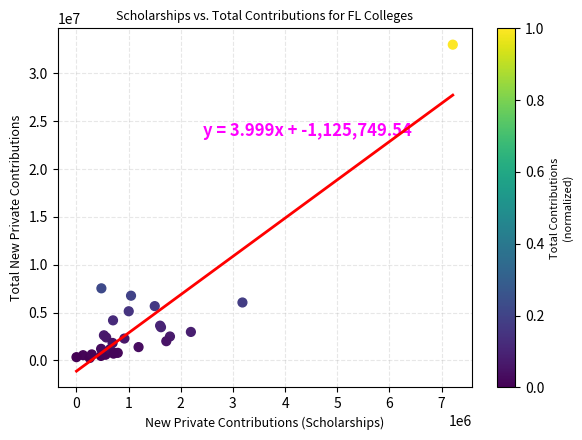

What Y value in the scatter plot is closest to 16626852?

7536158.2